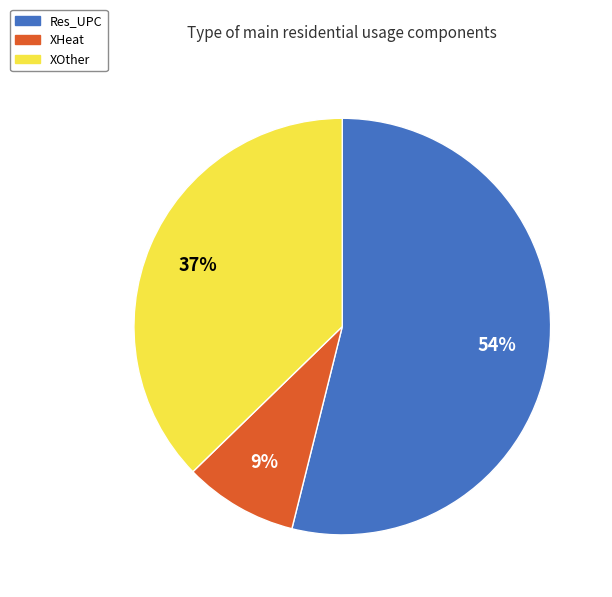

Is it true that XOther is 23% of the pie?

False